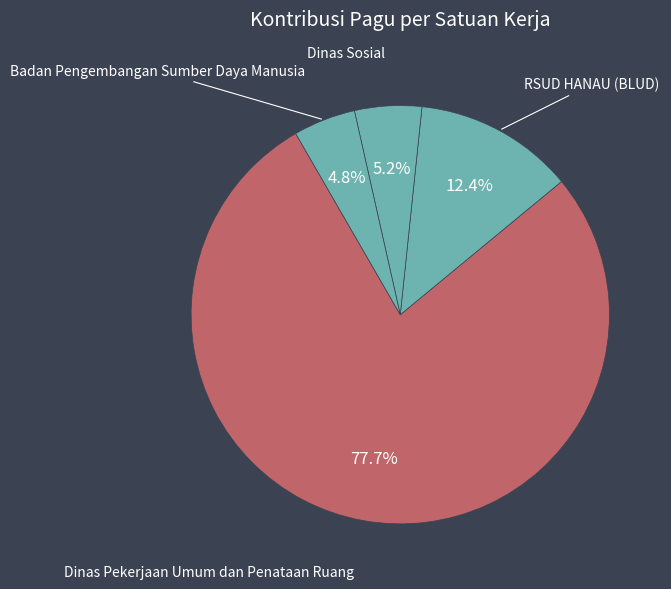

How much of the chart is everything except RSUD HANAU (BLUD)?

87.6%